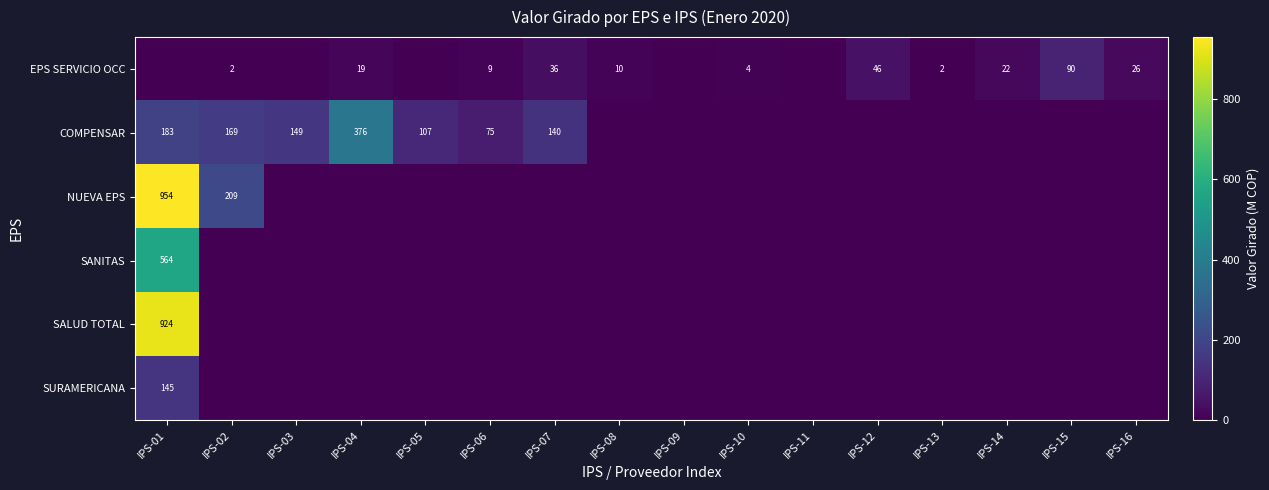

True or false: COMPENSAR has a value of 514.0 at IPS-04.

False